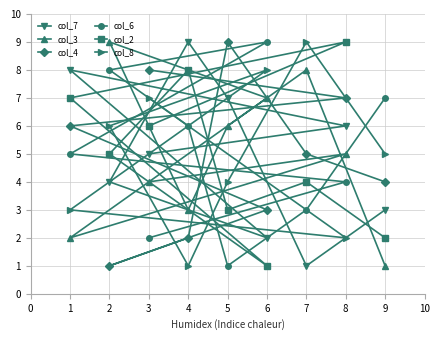

True or false: col_3 has a value of 3 at 4.

True